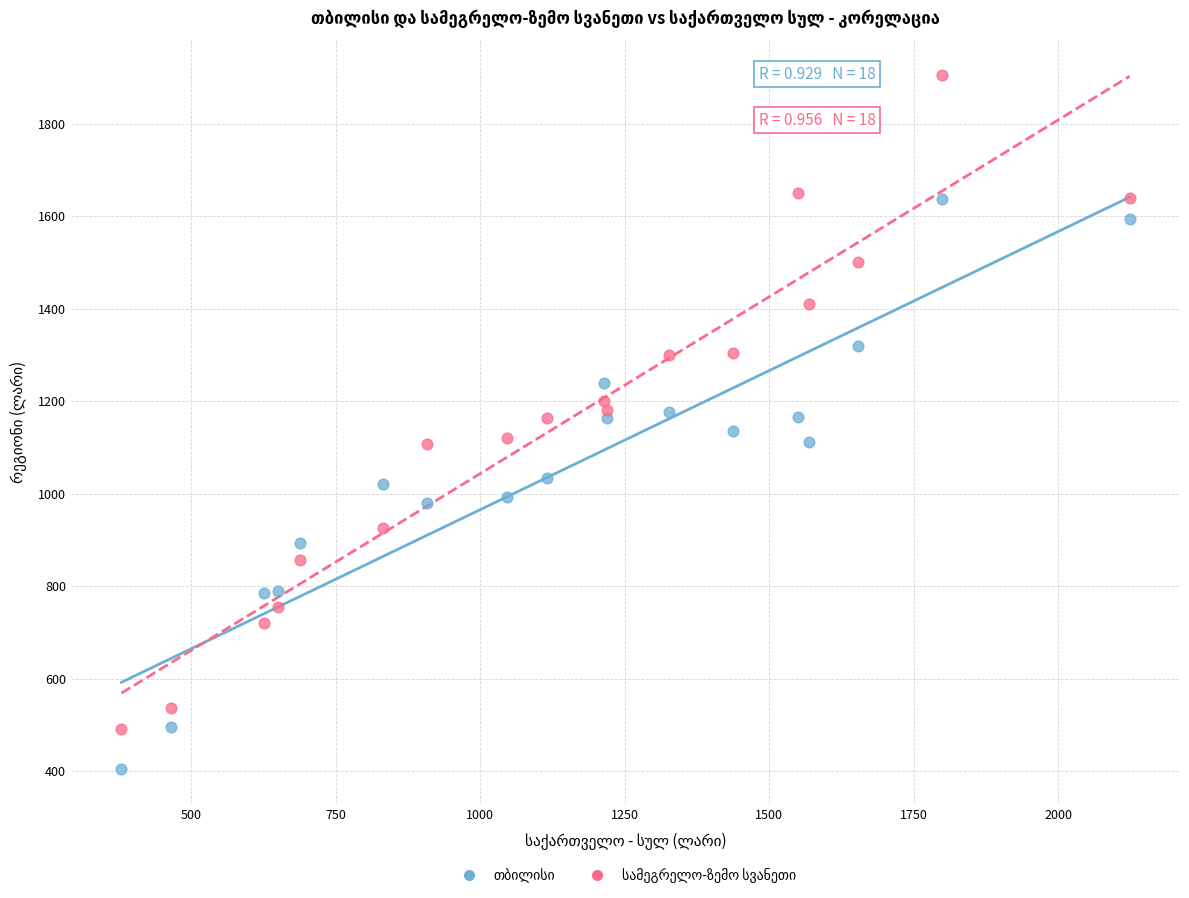

Across all data points, what is the range of Y values (max minus min)?

1499.9